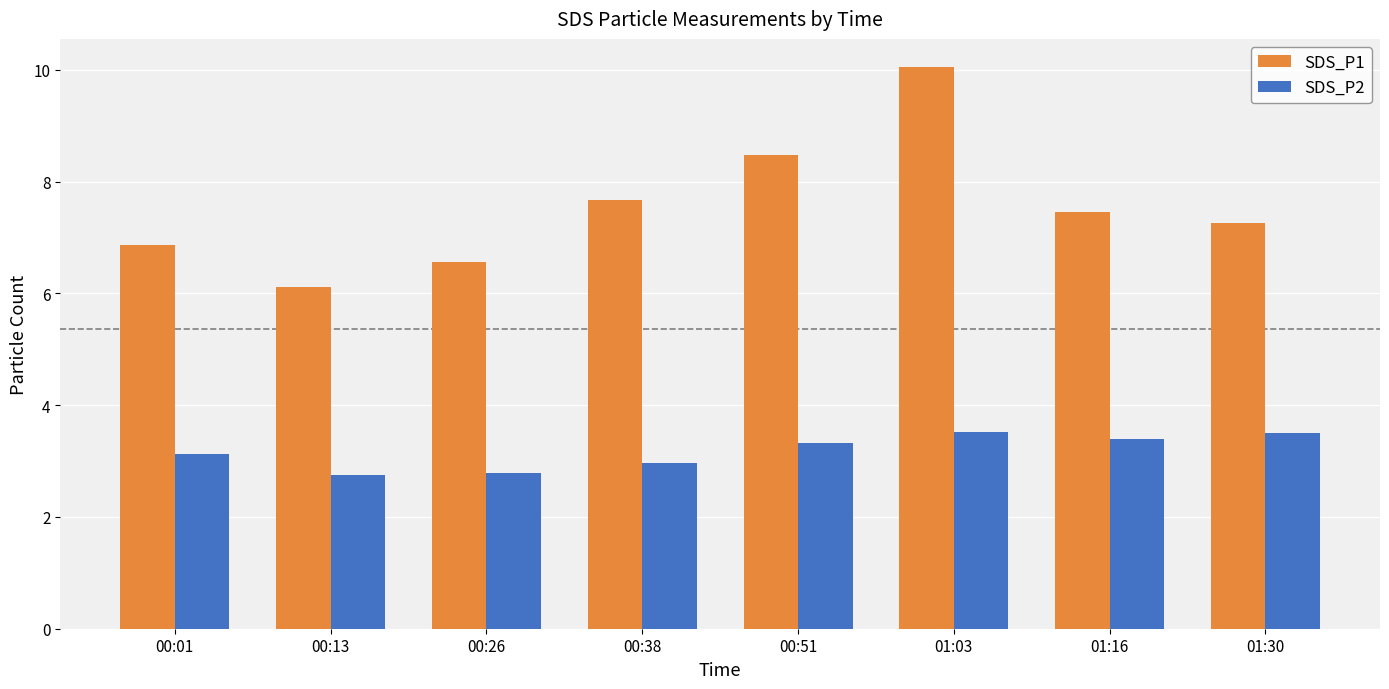

What is the value of the SDS_P2 bar at the 8th from the left?

3.5